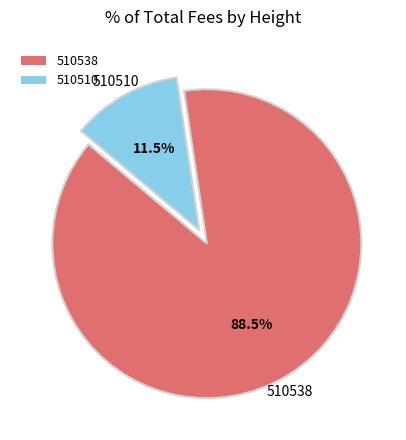

Is the sum of 510510 and 510538 greater than half?

Yes